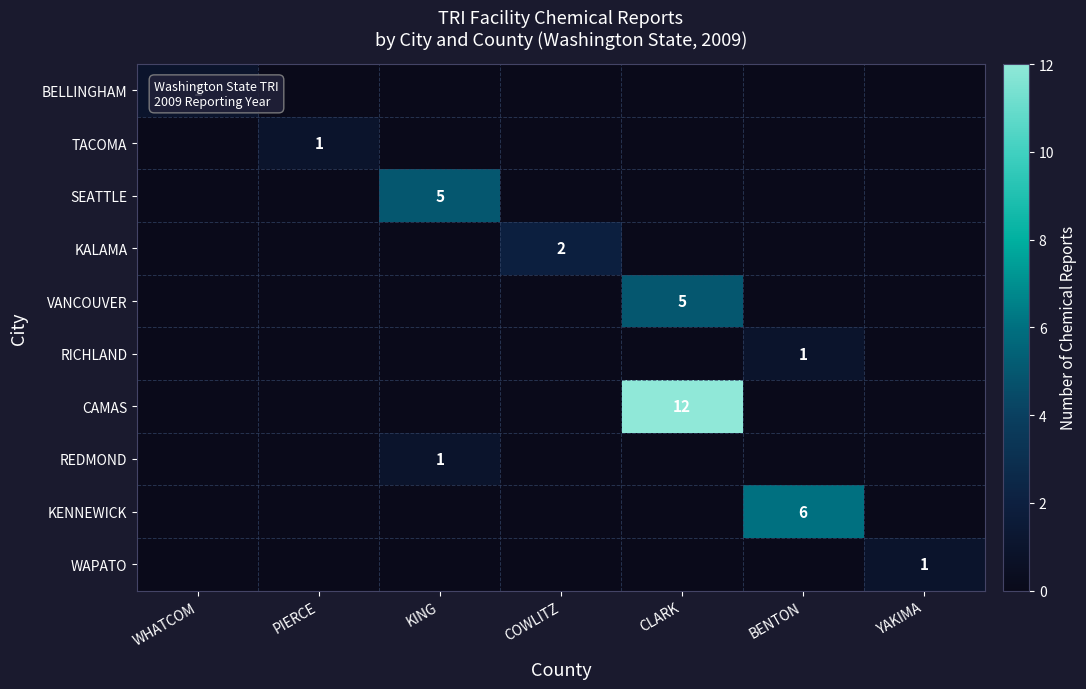

Is the value of SEATTLE at KING greater than the value of TACOMA at PIERCE?

Yes